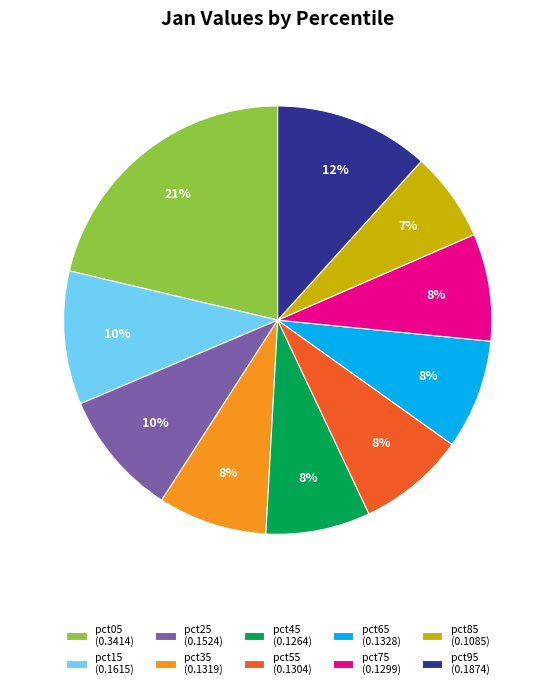

How many slices are in this pie chart?

10